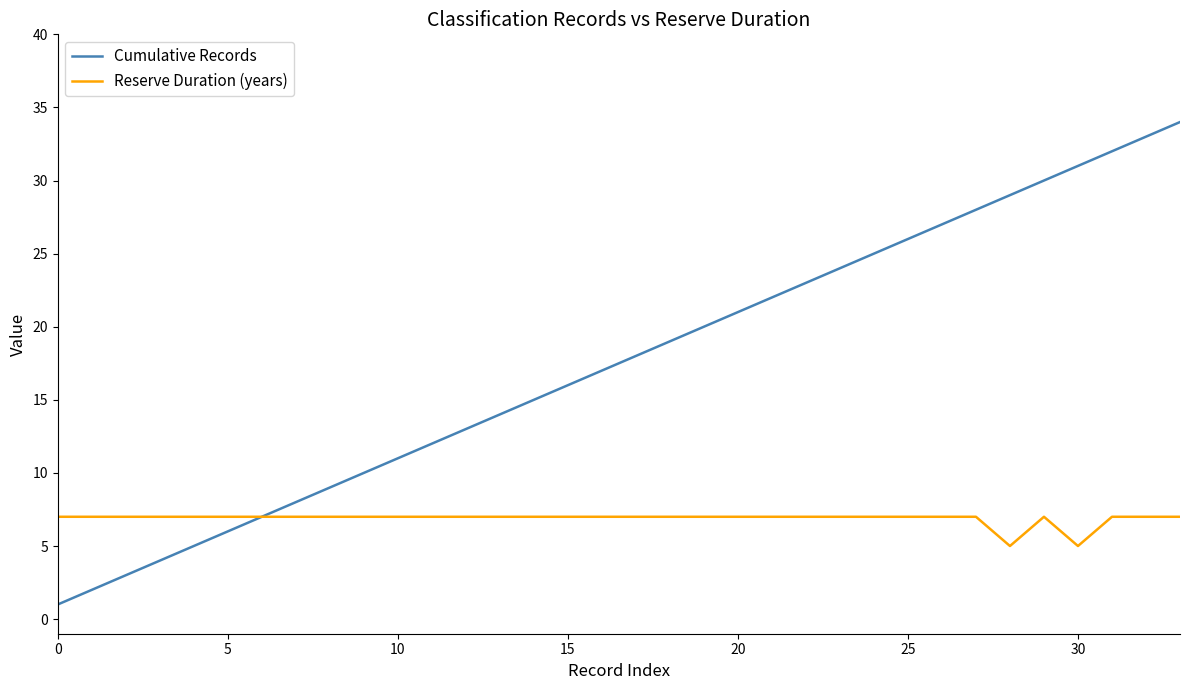

Rank the series by their maximum value, from highest to lowest.

Cumulative Records, Reserve Duration (years)